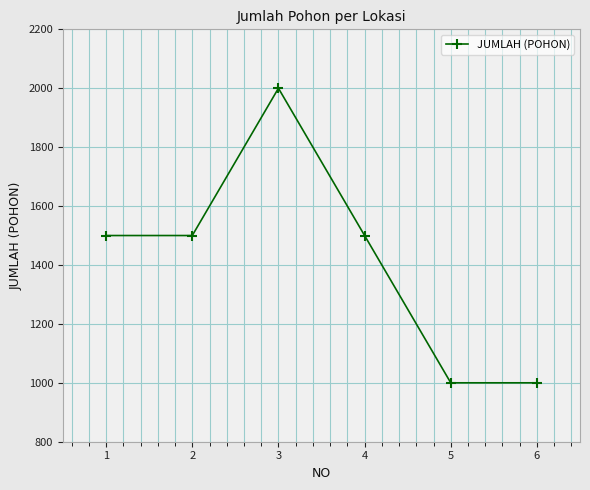

What is the average value?

1417